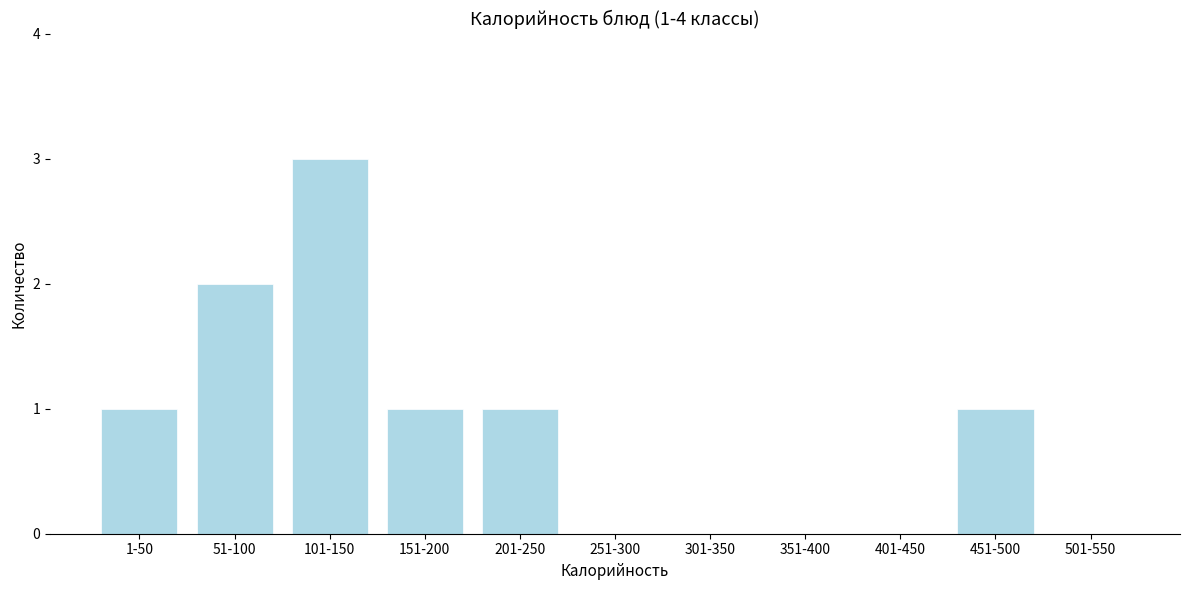

Reading left to right, transcribe all the data shown in this chart.

1-50=1	51-100=2	101-150=3	151-200=1	201-250=1	251-300=0	301-350=0	351-400=0	401-450=0	451-500=1	501-550=0